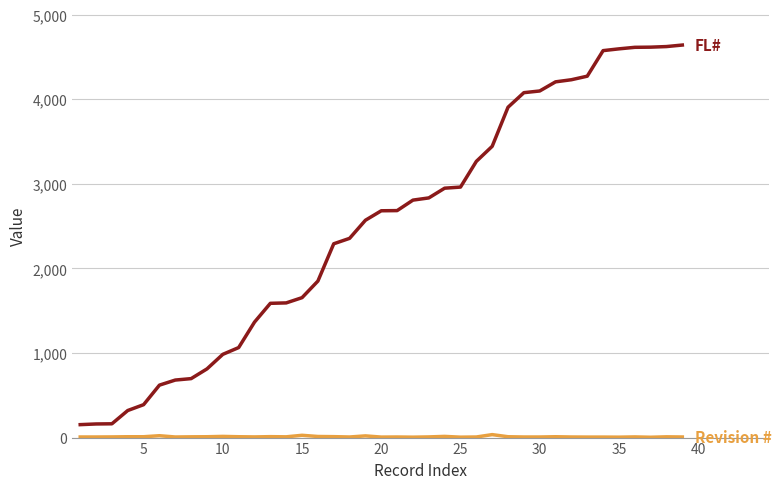

What is the maximum value shown in the chart?

4640